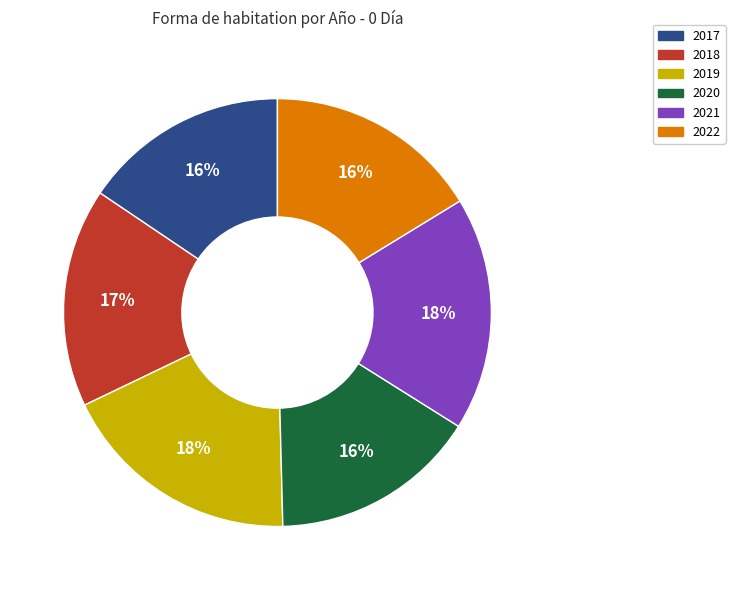

Is it true that 2020 is 7% of the pie?

False